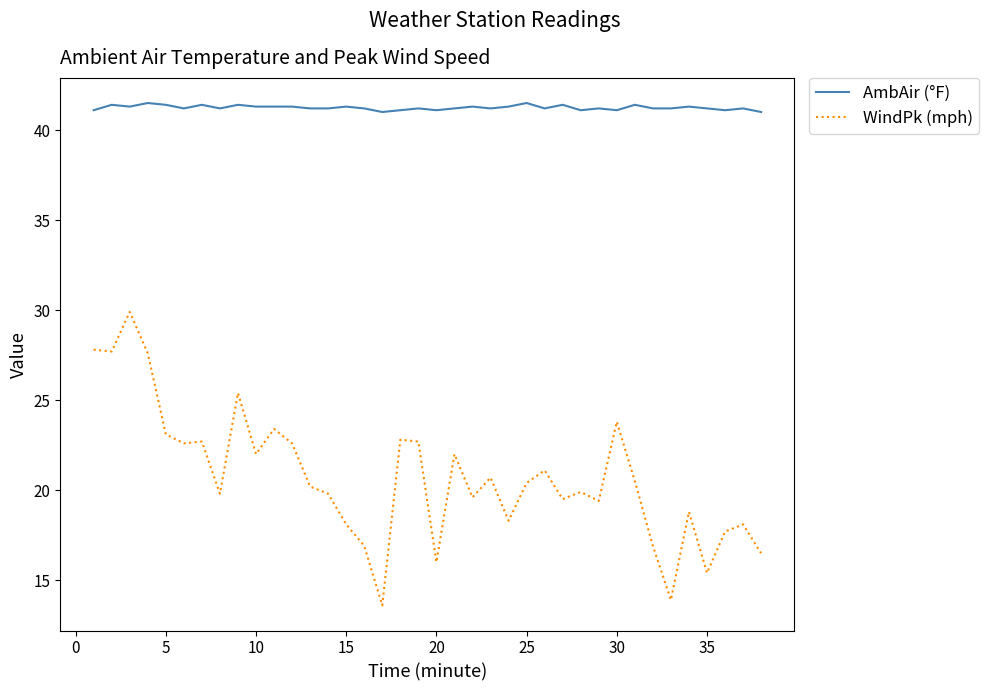

Which series has the largest total across all categories?

AmbAir (°F)